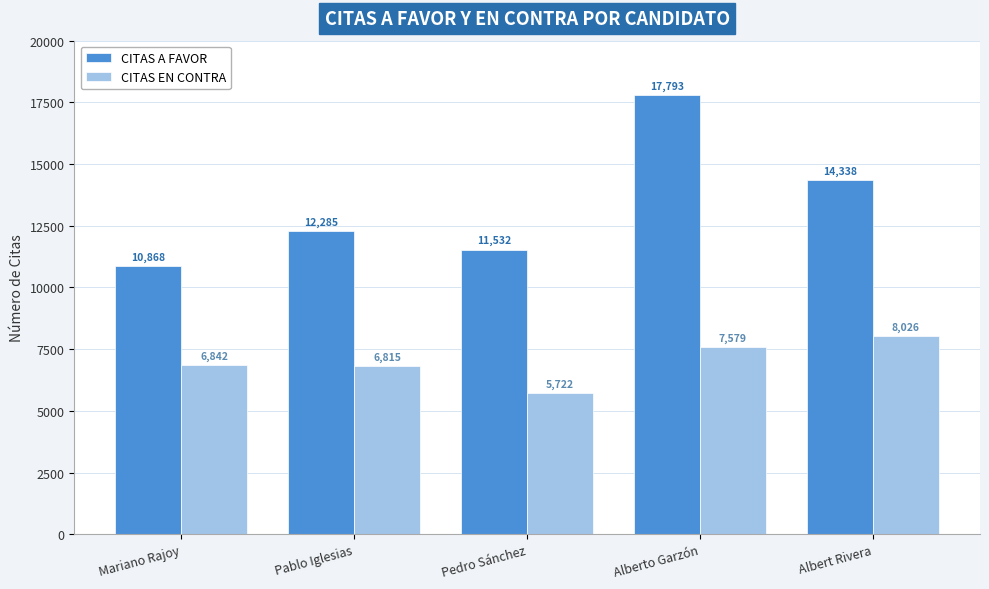

List the labels in order of CITAS EN CONTRA value, largest first.

Albert Rivera, Alberto Garzón, Mariano Rajoy, Pablo Iglesias, Pedro Sánchez